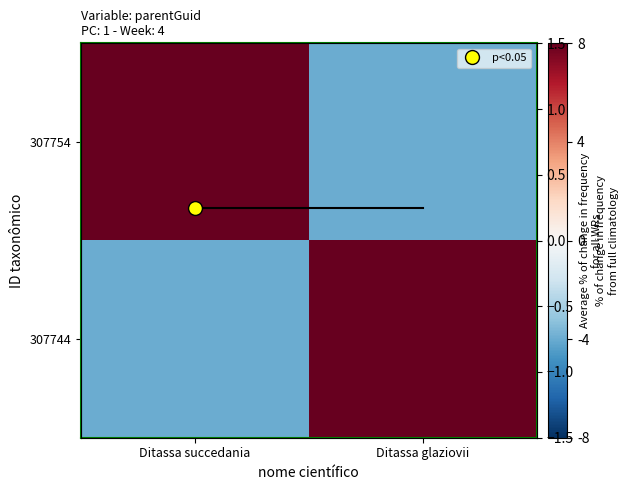

What is the total value across all series at Ditassa glaziovii?

0.5